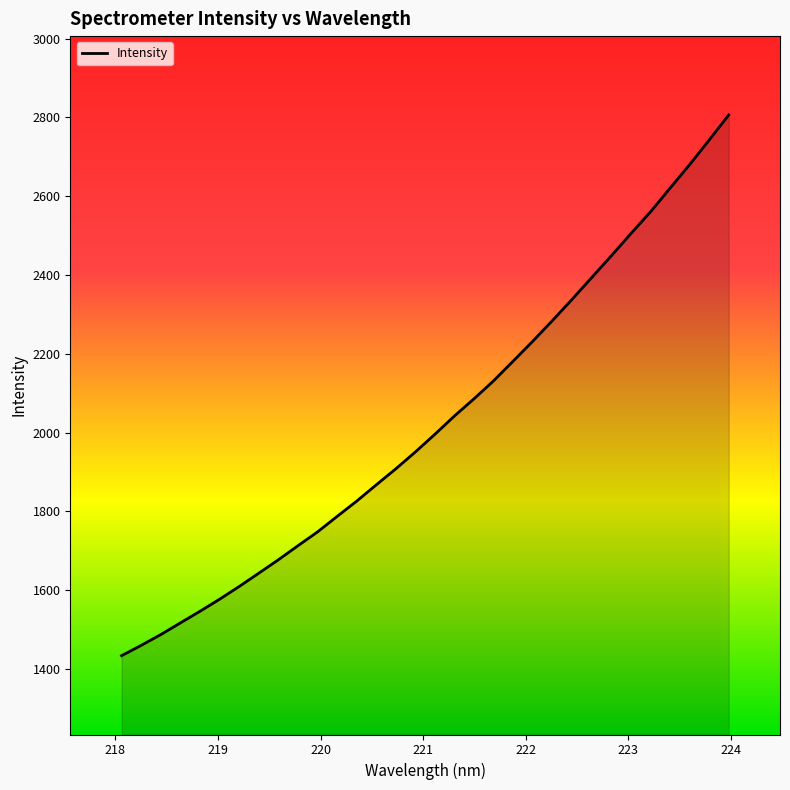

What is the maximum value shown in the chart?

2806.1